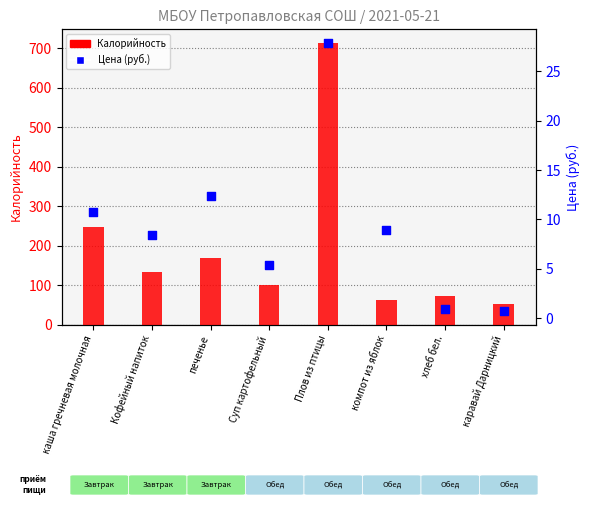

At how many categories does at least one series exceed 685?

1